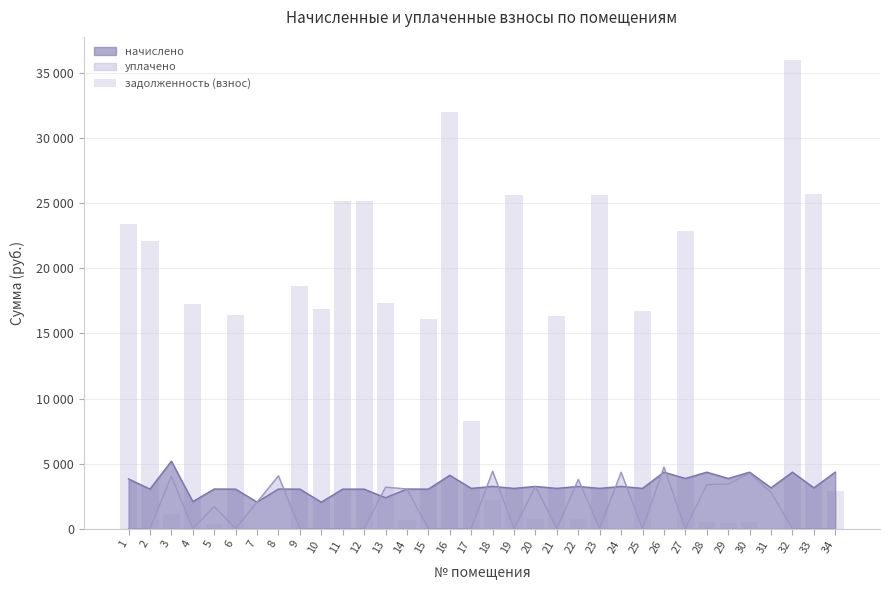

At which category does the chart reach its minimum across all series?

24